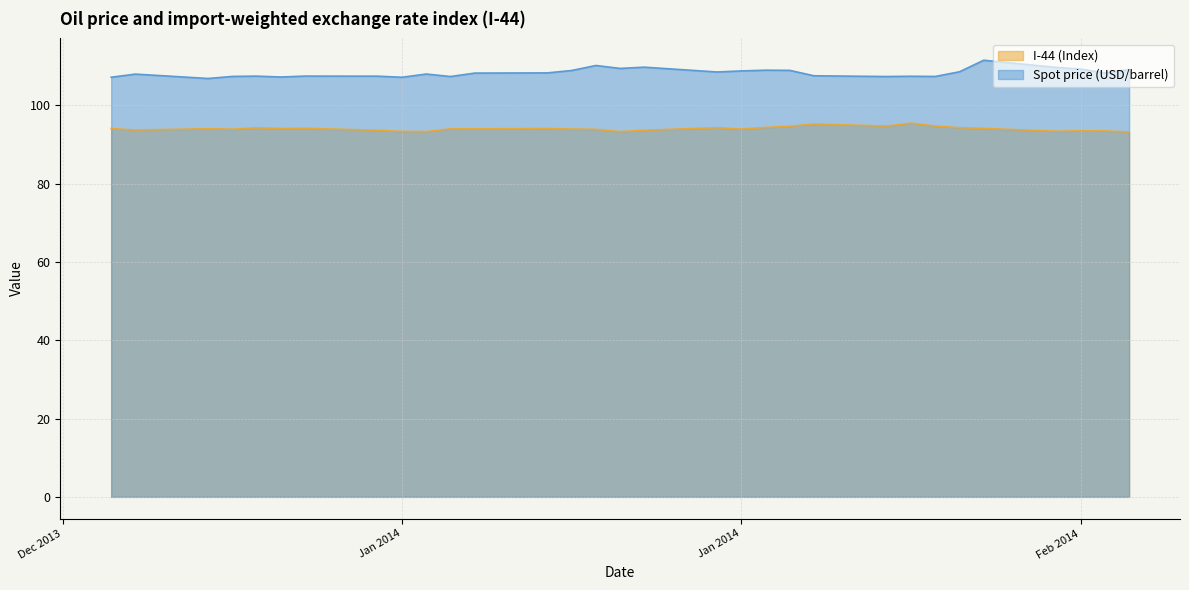

How many lines are shown in the chart?

2